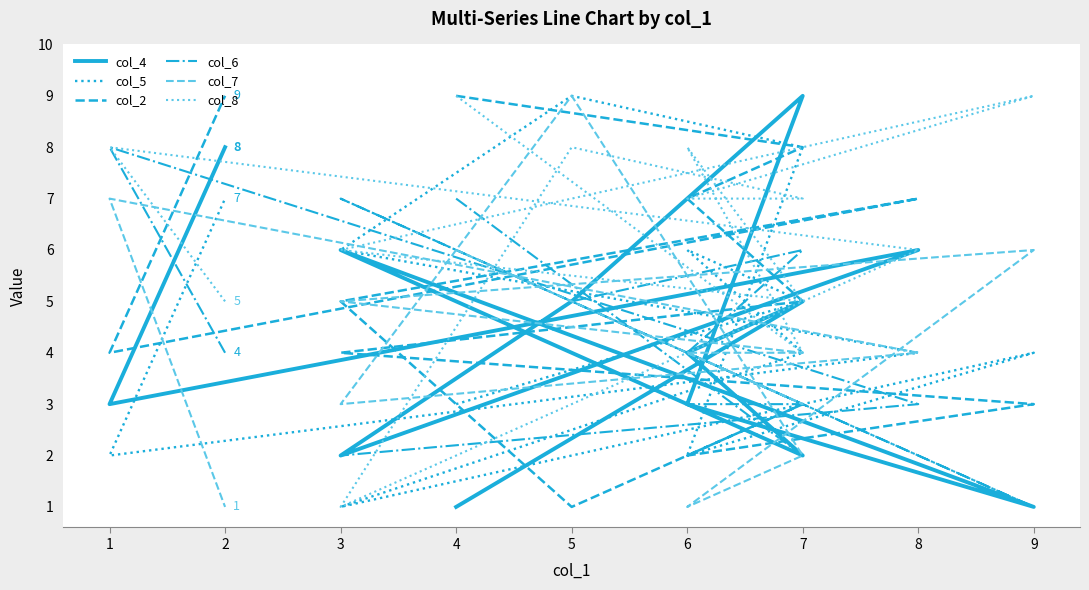

After their last crossing, which series has the higher values: col_5 or col_2?

col_2